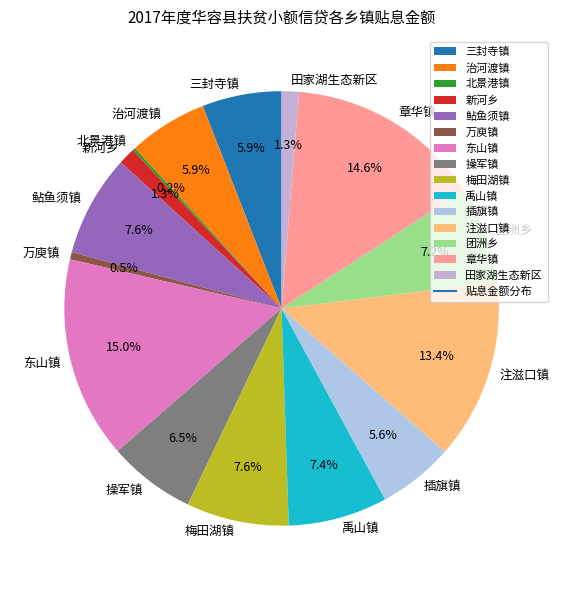

Combined, do 操军镇 and 团洲乡 account for over 50%?

No